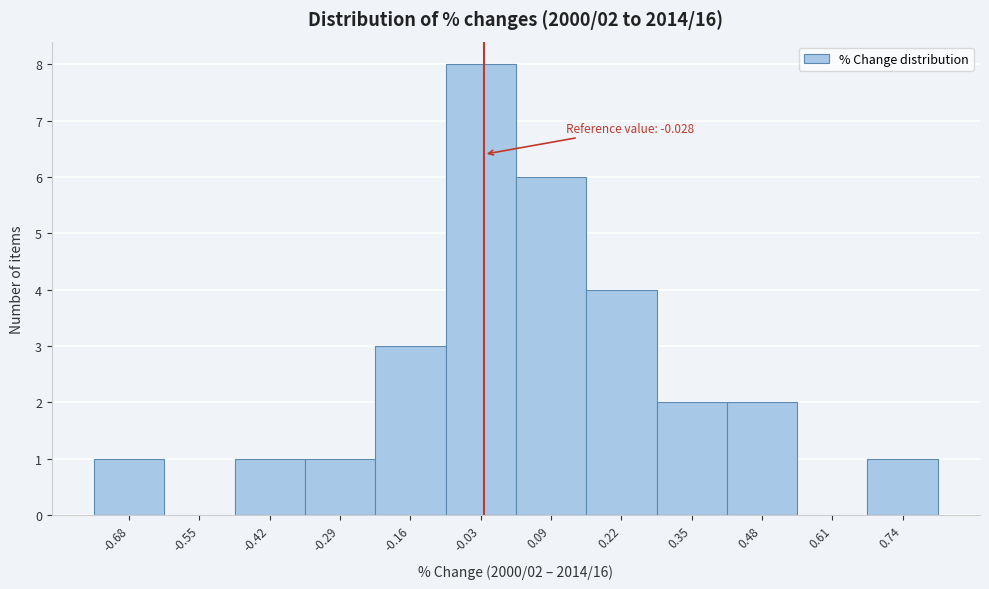

Over which range of the x-axis is the bar tallest?

-0.10 to 0.04